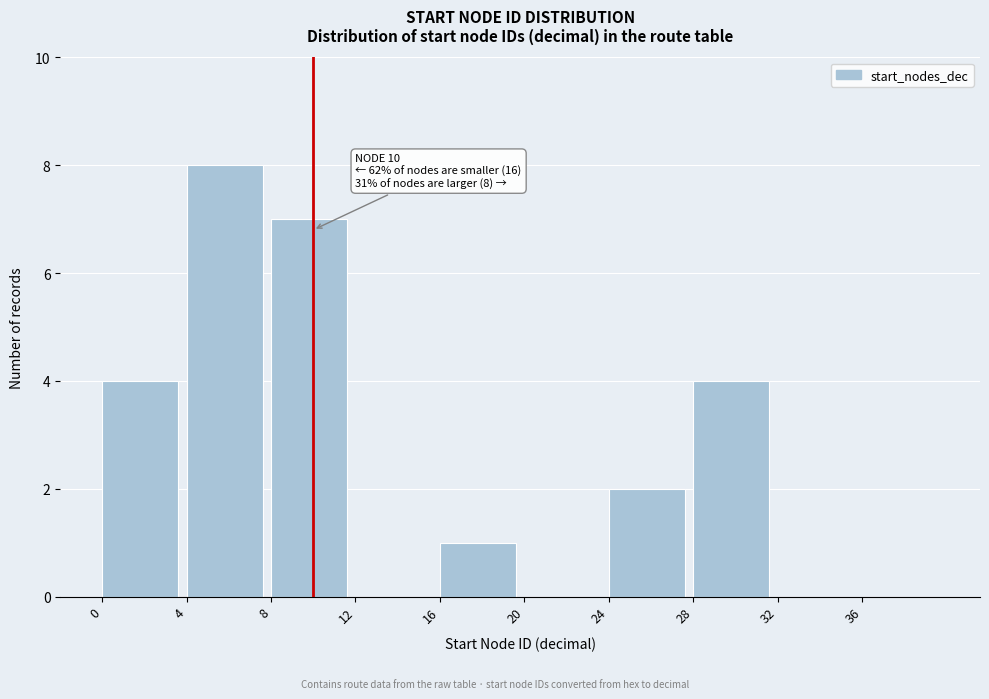

Over which range of the x-axis is the bar tallest?

4 to 8